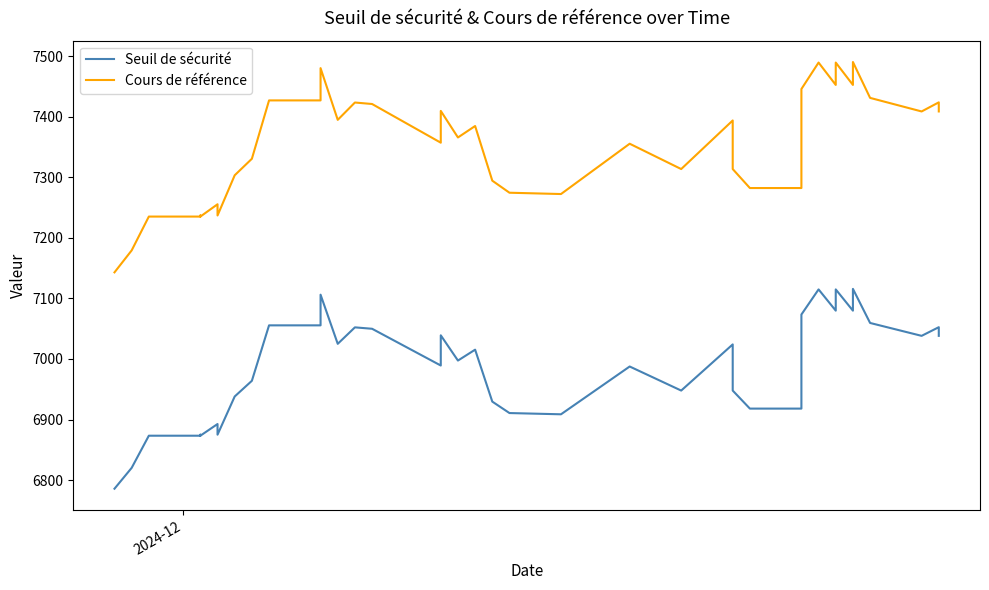

Does the chart have visible grid lines?

No